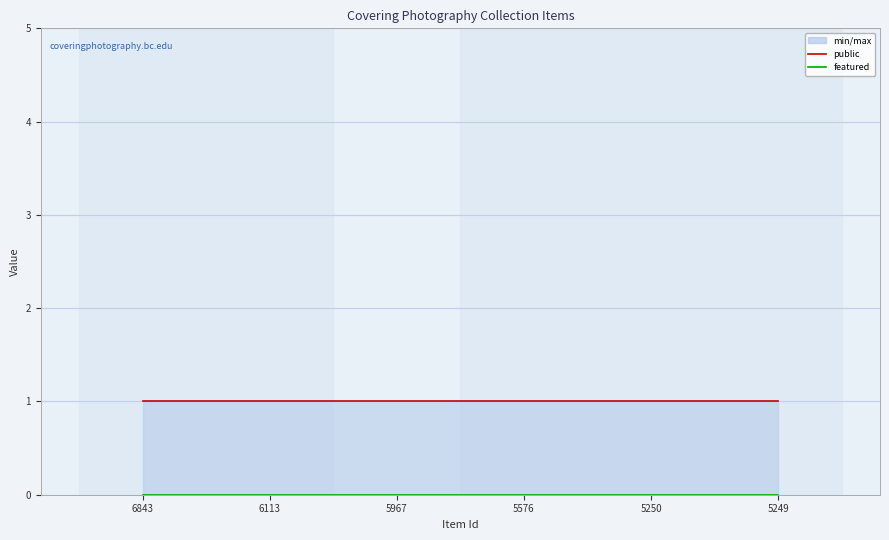

How many lines are shown in the chart?

2